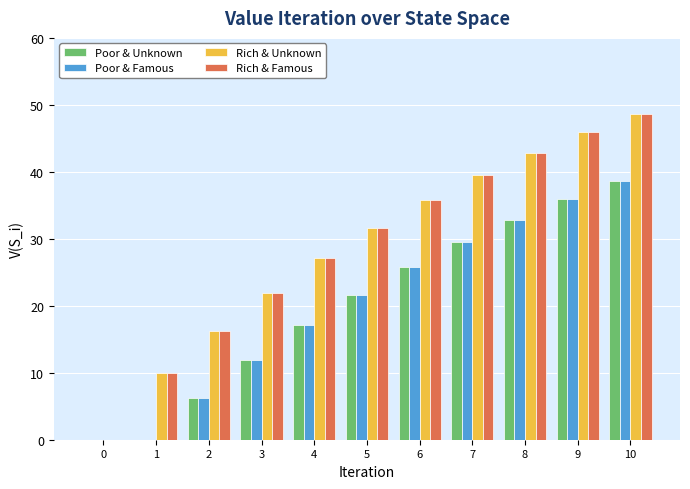

Is the value of Poor & Unknown at 0 greater than the value of Rich & Unknown at 5?

No